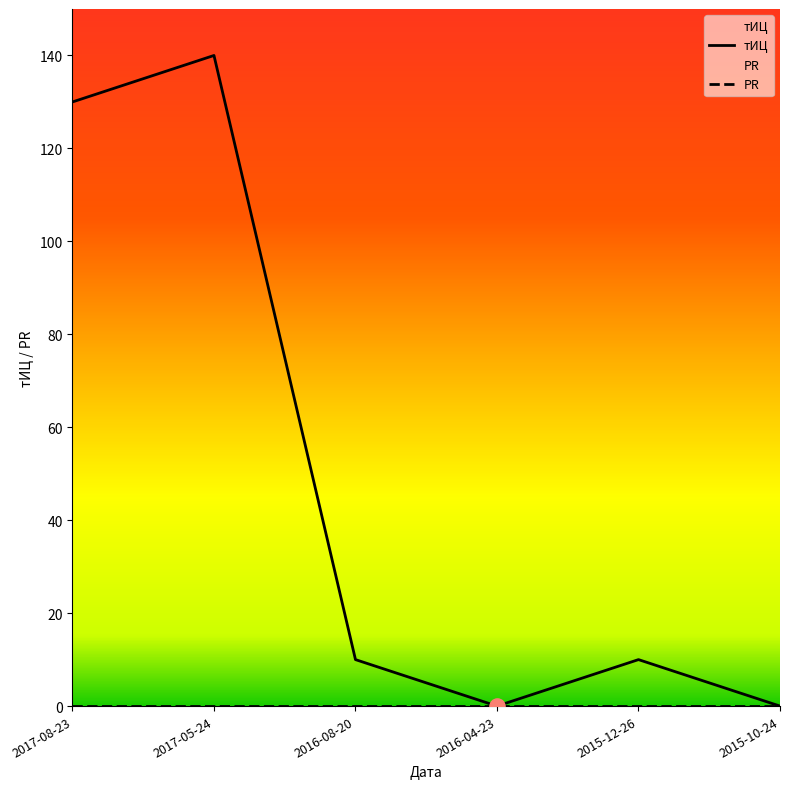

What is the ratio of the value at 2017-05-24 to the value at 2016-08-20?

14.0